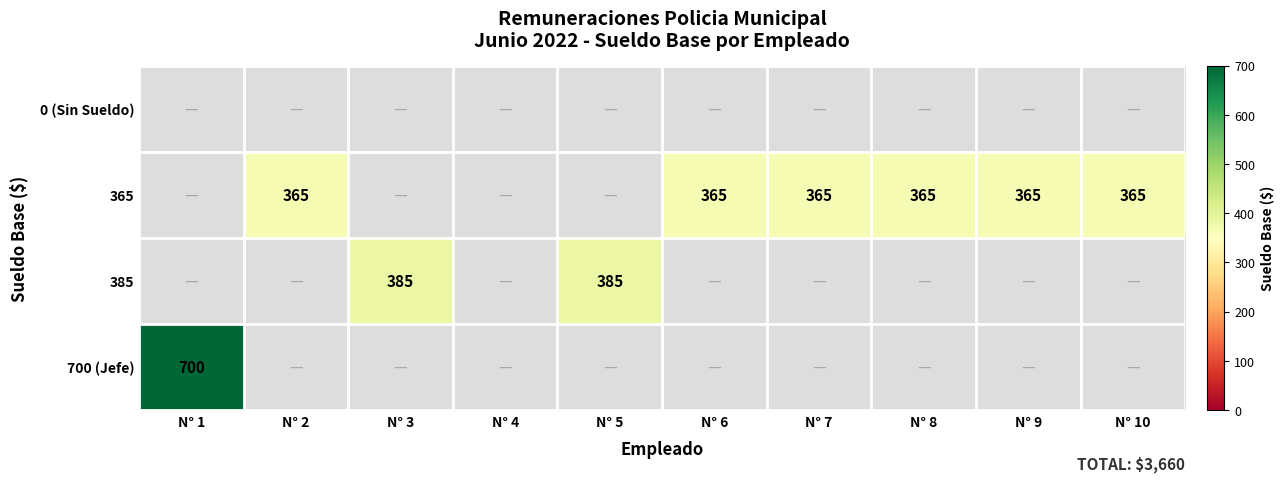

Which category has the lowest value across all series?

N° 2